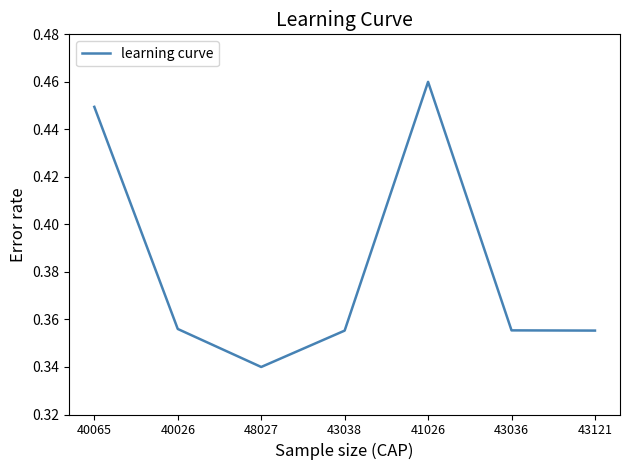

How many series are shown in this chart?

1